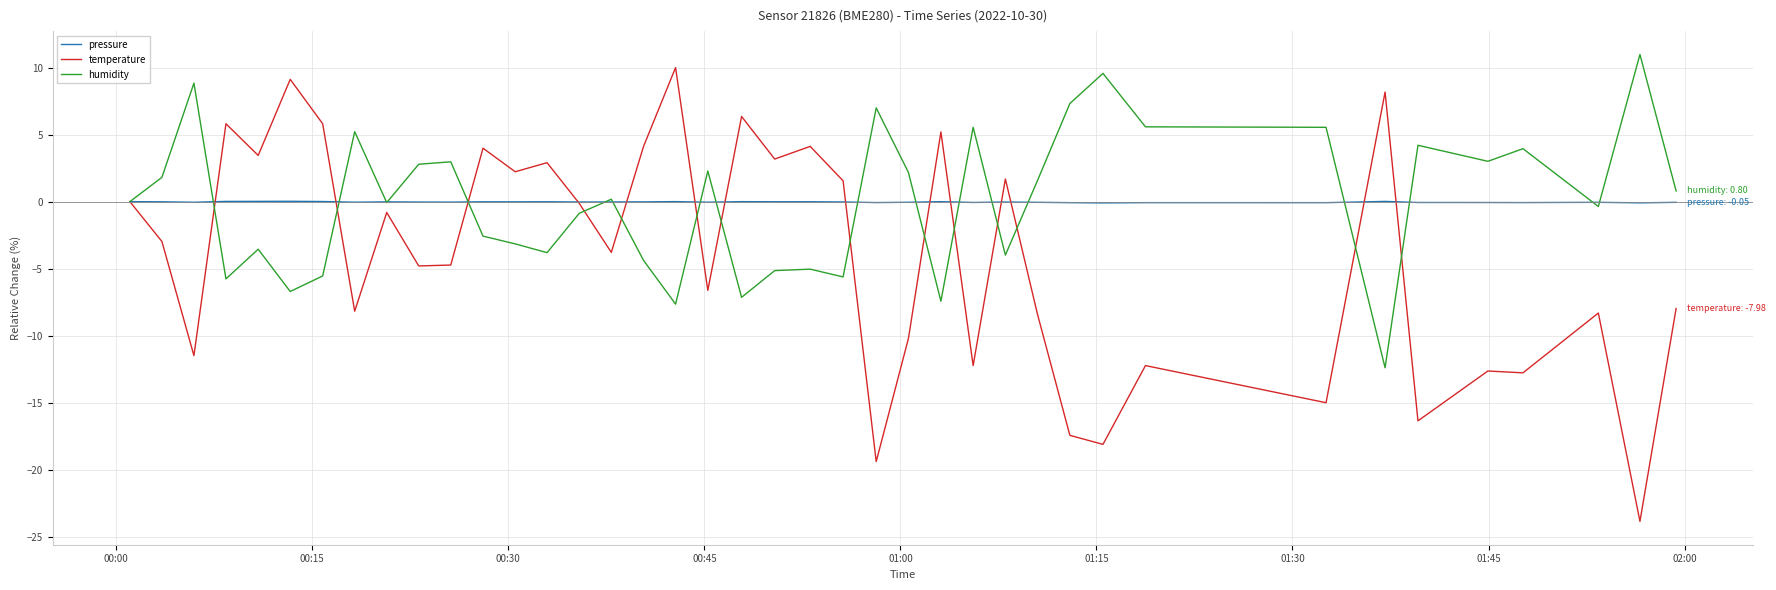

What is the maximum value shown in the chart?

11.0